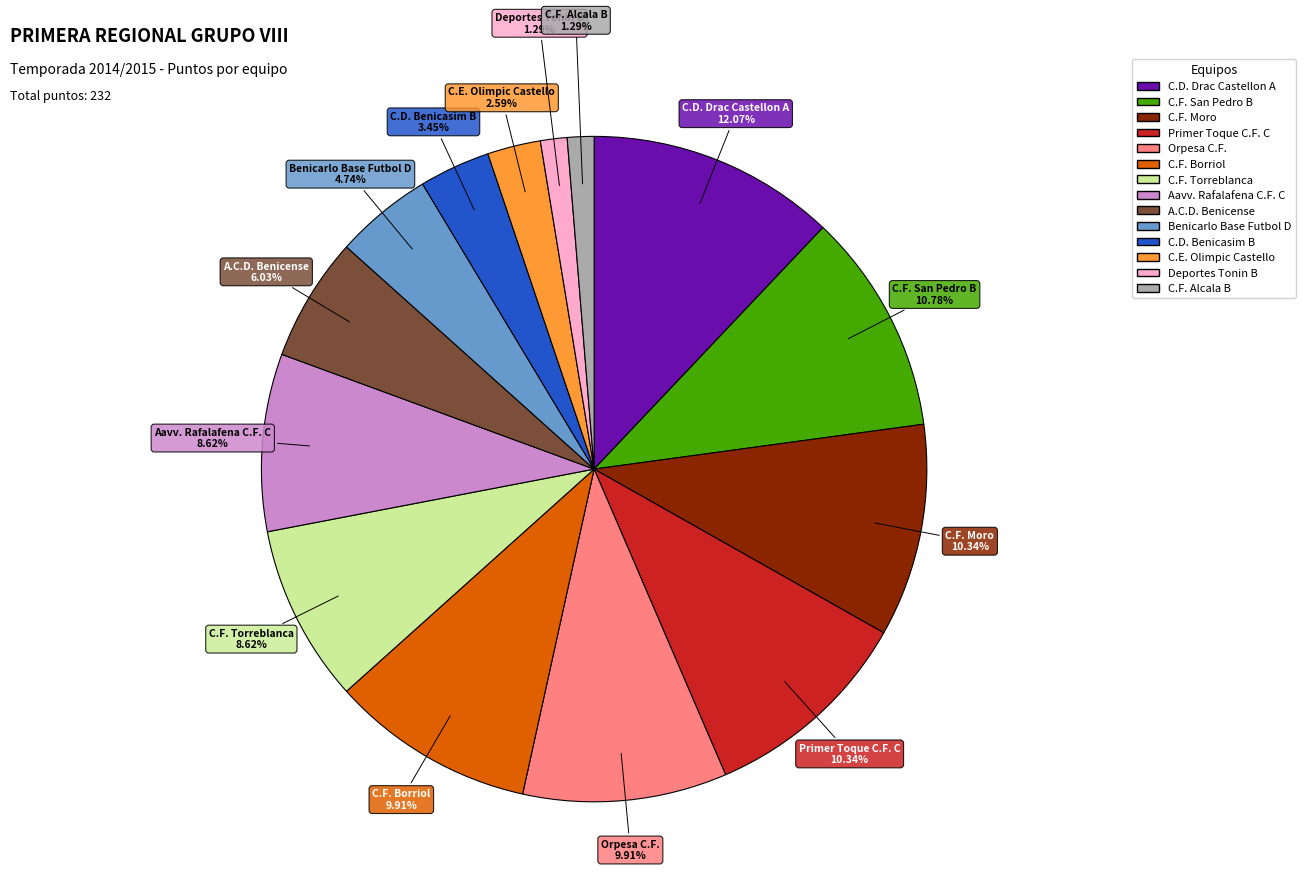

Between Orpesa C.F. and C.E. Olimpic Castello, which is larger?

Orpesa C.F.